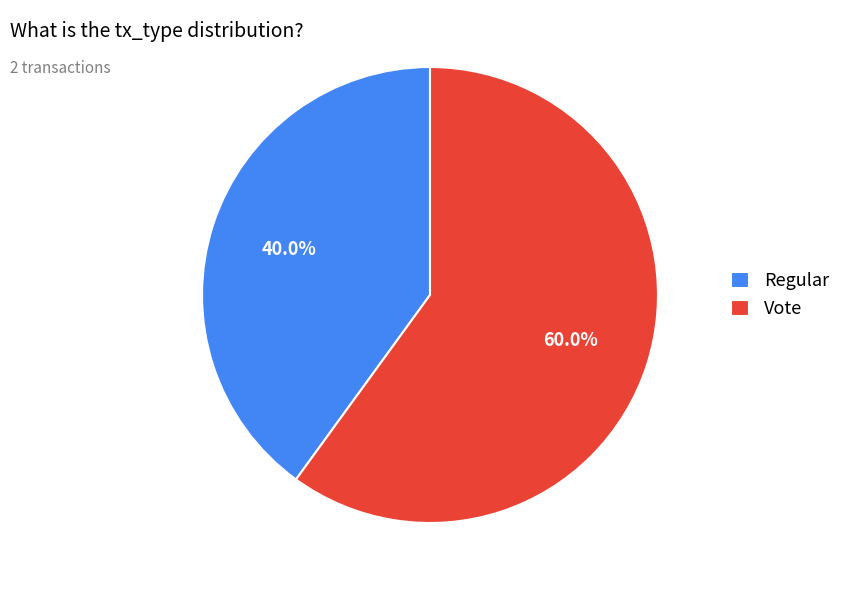

Is it true that Vote is 73% of the pie?

False